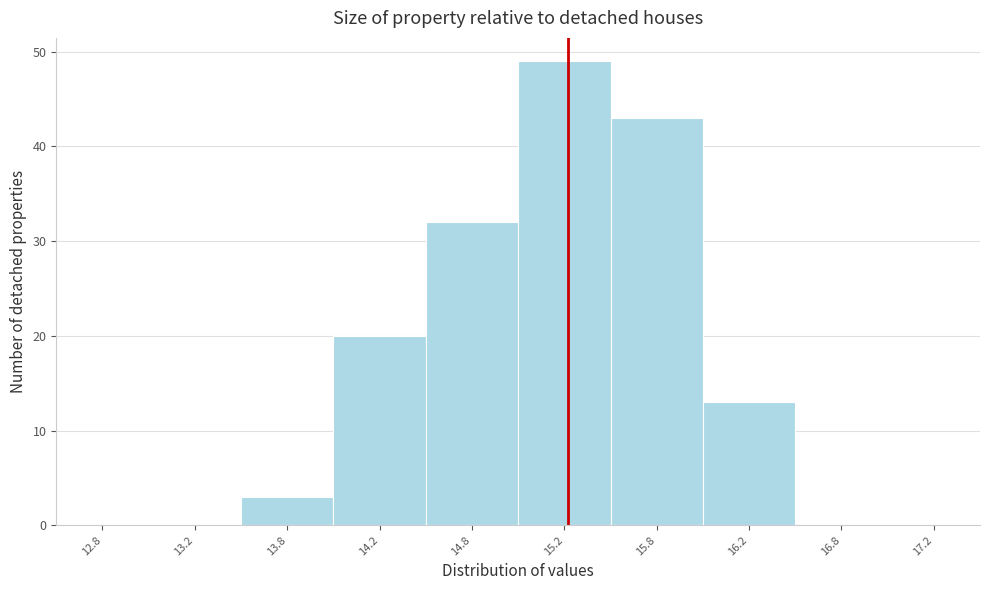

Reading left to right, list every bar in this chart as the range it spans on the x-axis followed by its height. The values are not printed on the chart, so give them approximately, as read against the axis.

12.5 to 13.0: 0
13.0 to 13.5: 0
13.5 to 14.0: 3
14.0 to 14.5: 20
14.5 to 15.0: 32
15.0 to 15.5: 49
15.5 to 16.0: 43
16.0 to 16.5: 13
16.5 to 17.0: 0
17.0 to 17.5: 0